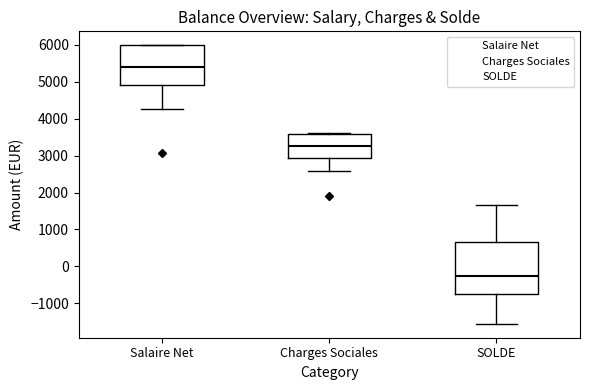

Which box has the lowest median line?

SOLDE